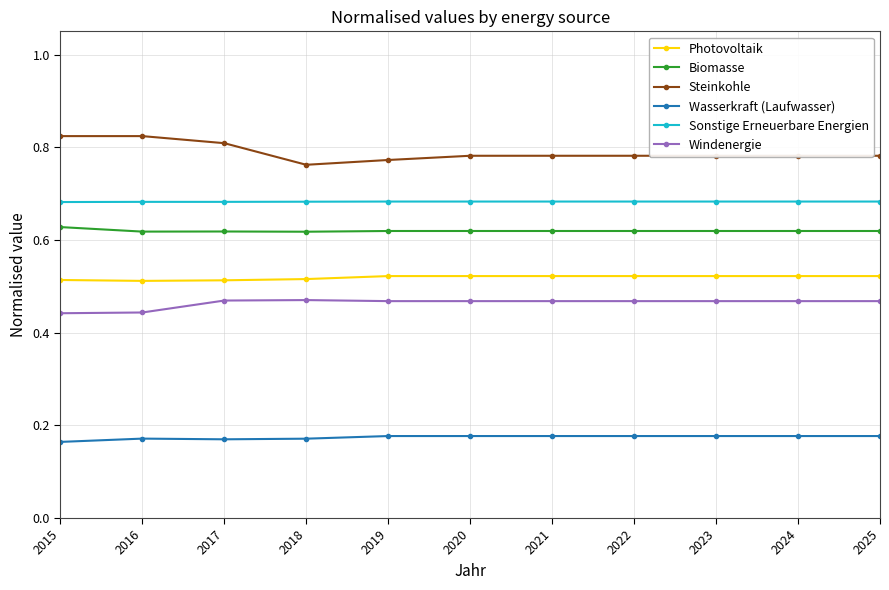

Count the Sonstige Erneuerbare Energien values in the range 0 to 1.

11